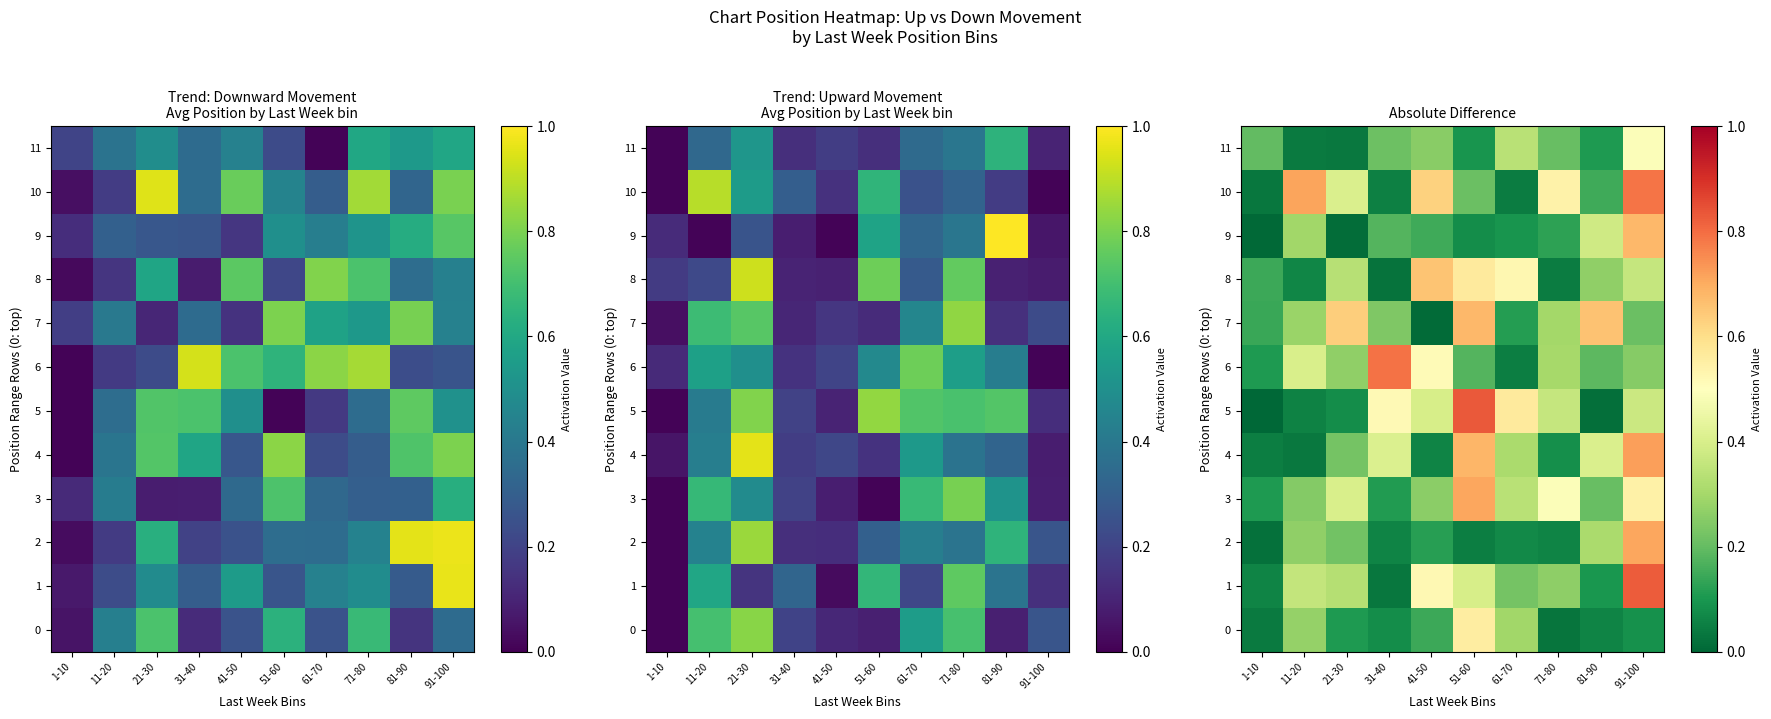

Rank the categories by 7 value from highest to lowest.

51-60, 81-90, 21-30, 71-80, 11-20, 31-40, 91-100, 1-10, 61-70, 41-50